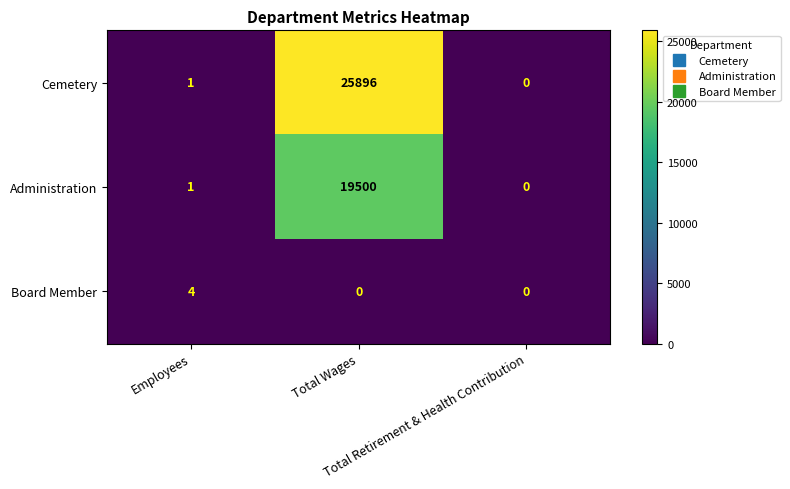

What is the greatest value displayed?

25896